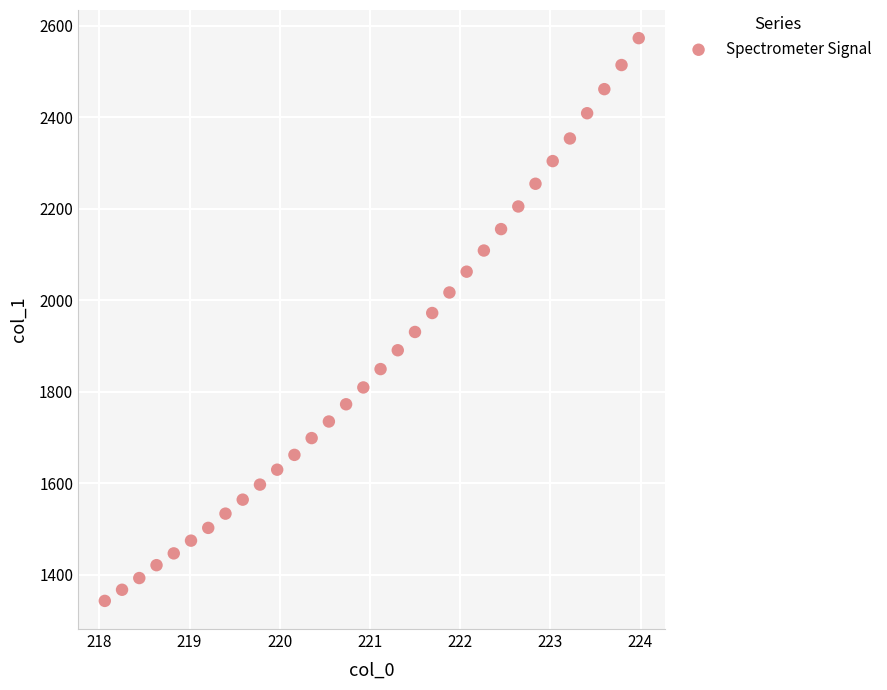

What is the range of X values (max minus min)?

5.9